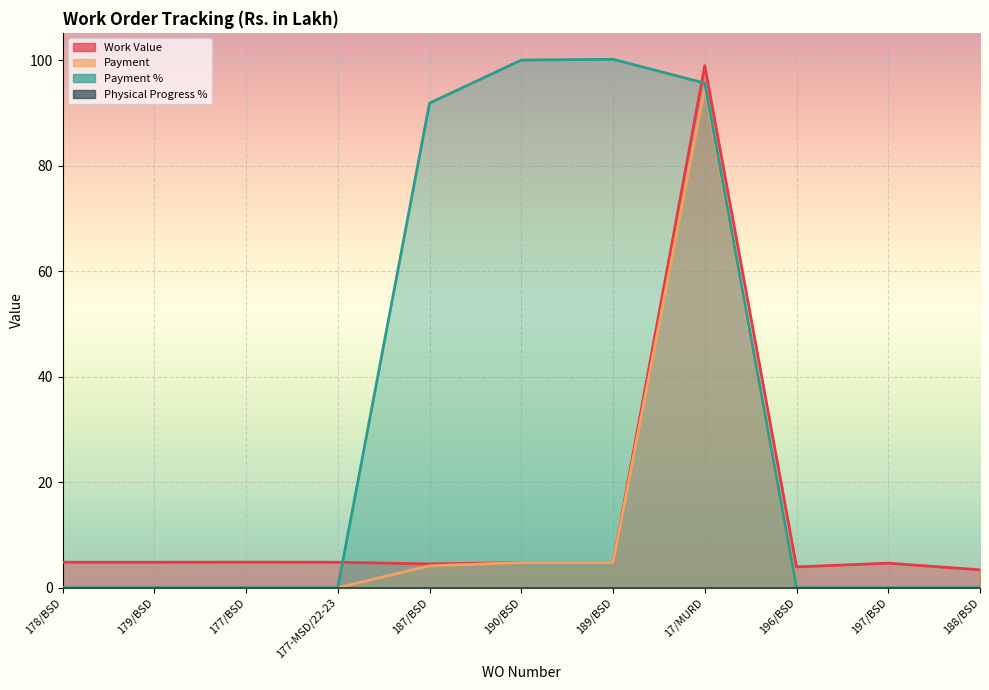

The Payment % series shows 100.1 at 190/BSD. True or false?

True